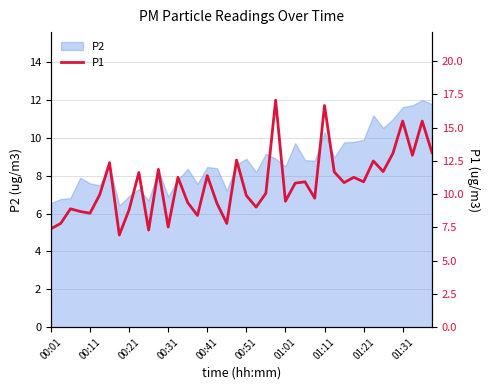

What is the maximum value for P2?

12.0